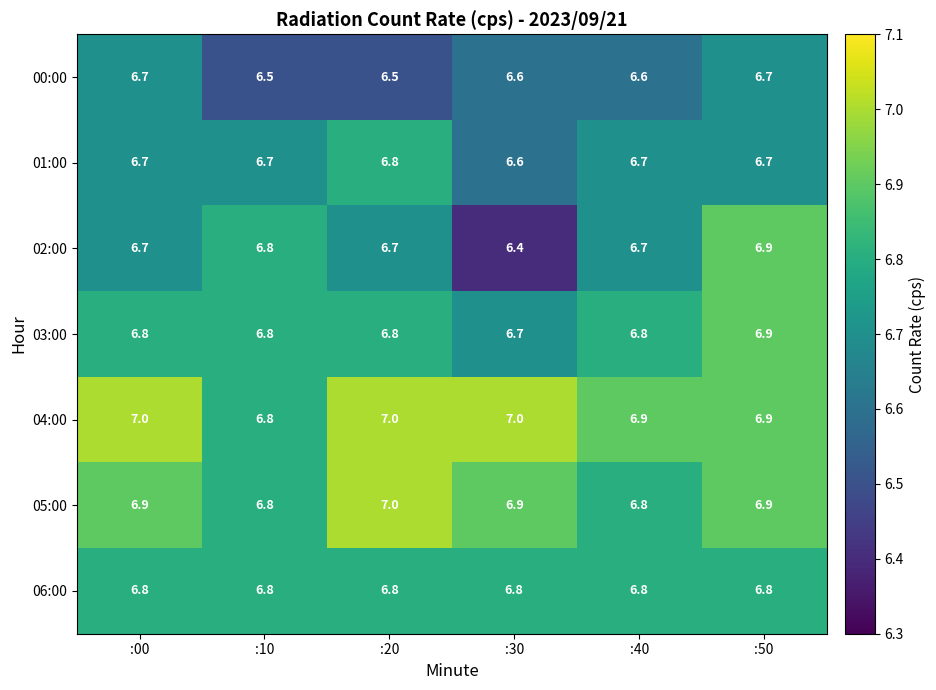

What is the maximum value for 04:00?

7.0